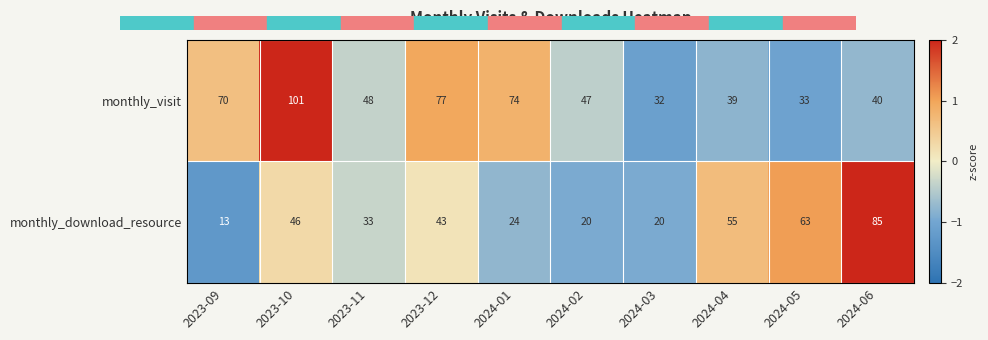

What is the lowest value of the monthly_download_resource series?

13